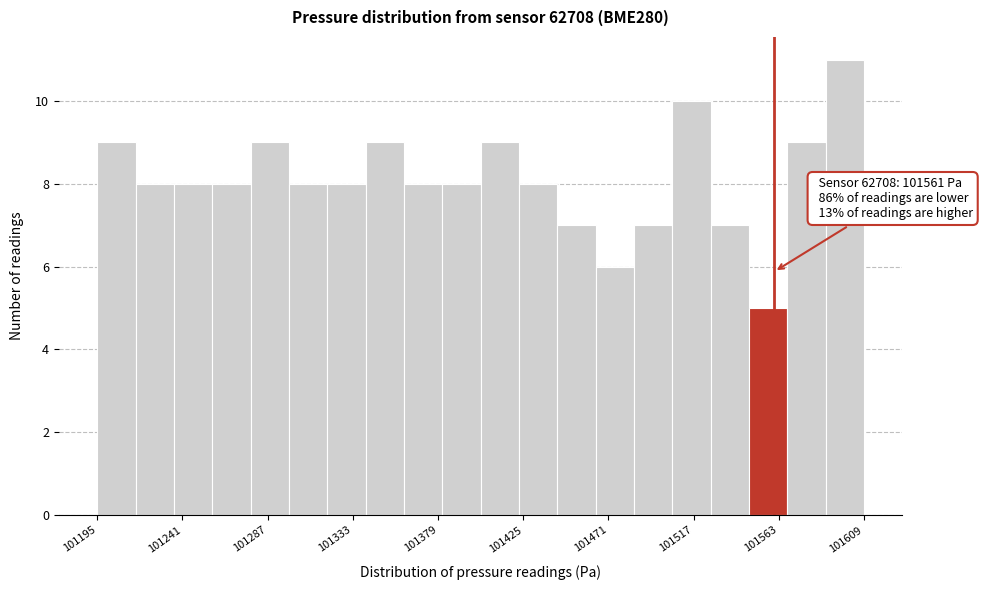

Over which range of the x-axis is the bar tallest?

101590 to 101610